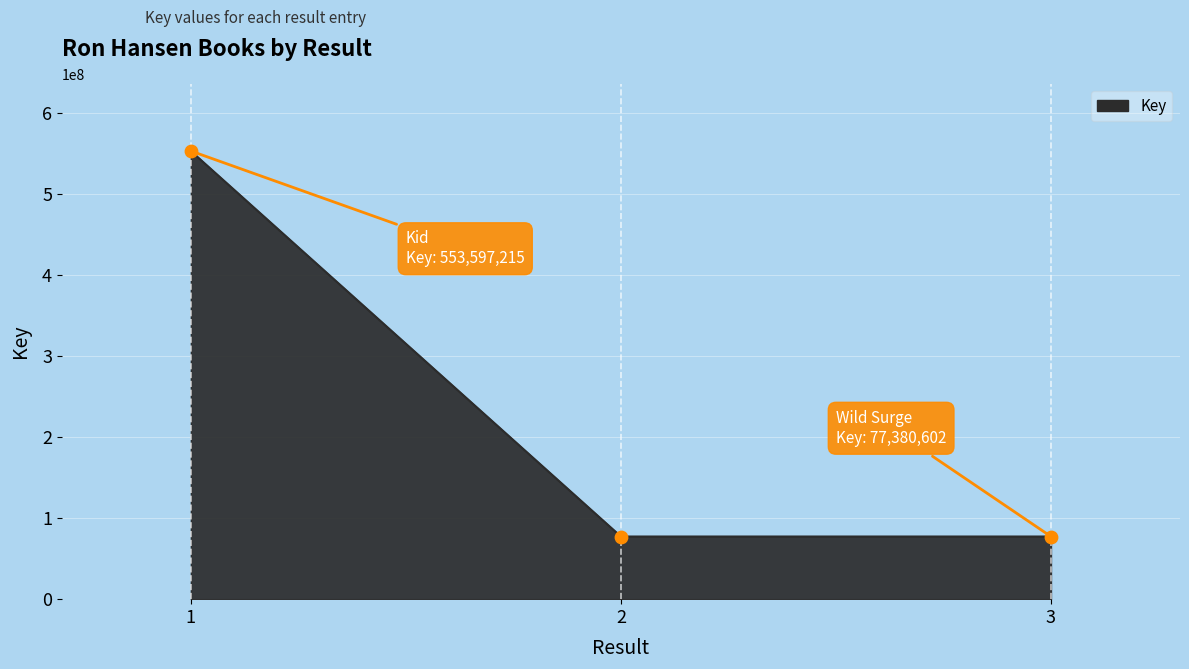

What is the change in value from 1 to 2?

-476215869